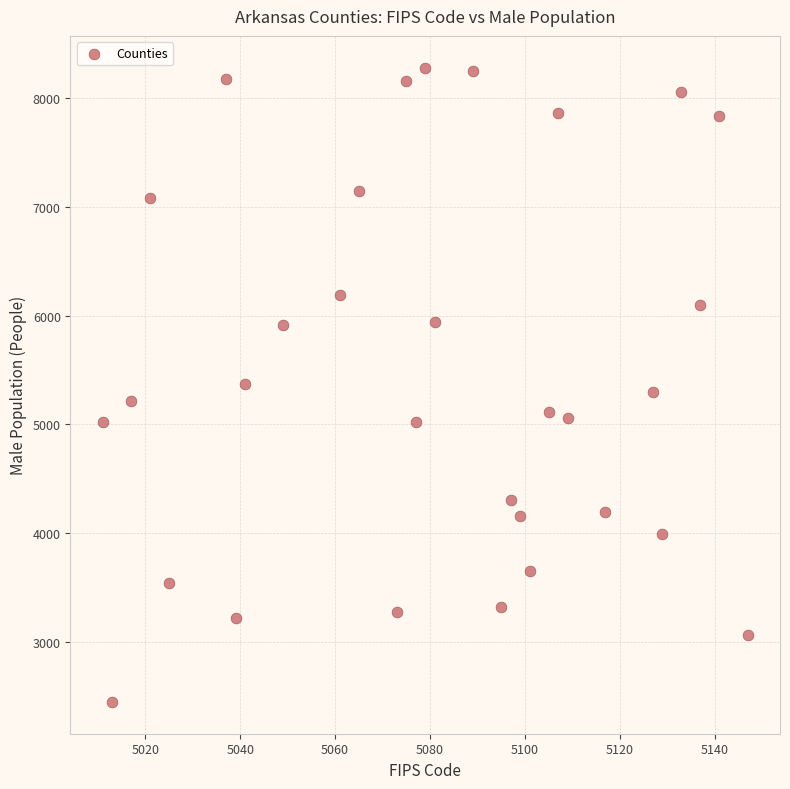

What is the range of X values (max minus min)?

136